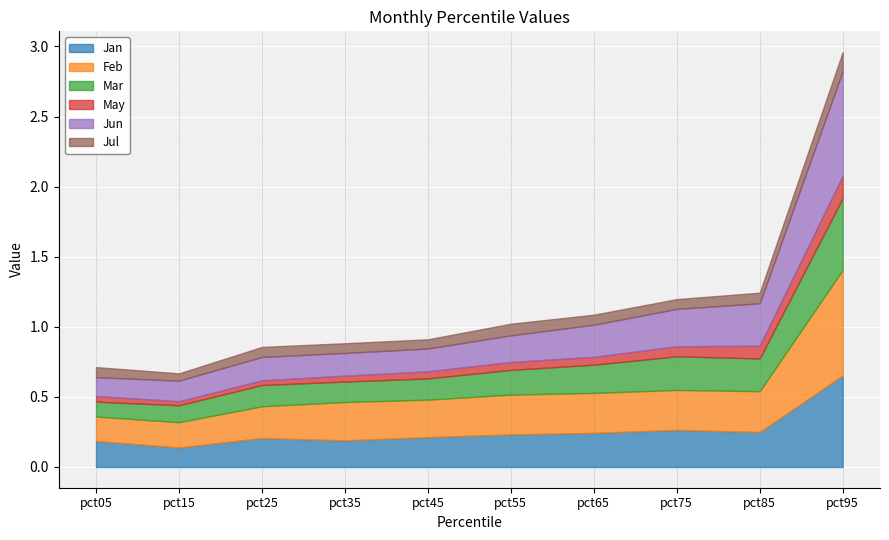

Is the value of May at pct85 greater than the value of Jun at pct05?

No